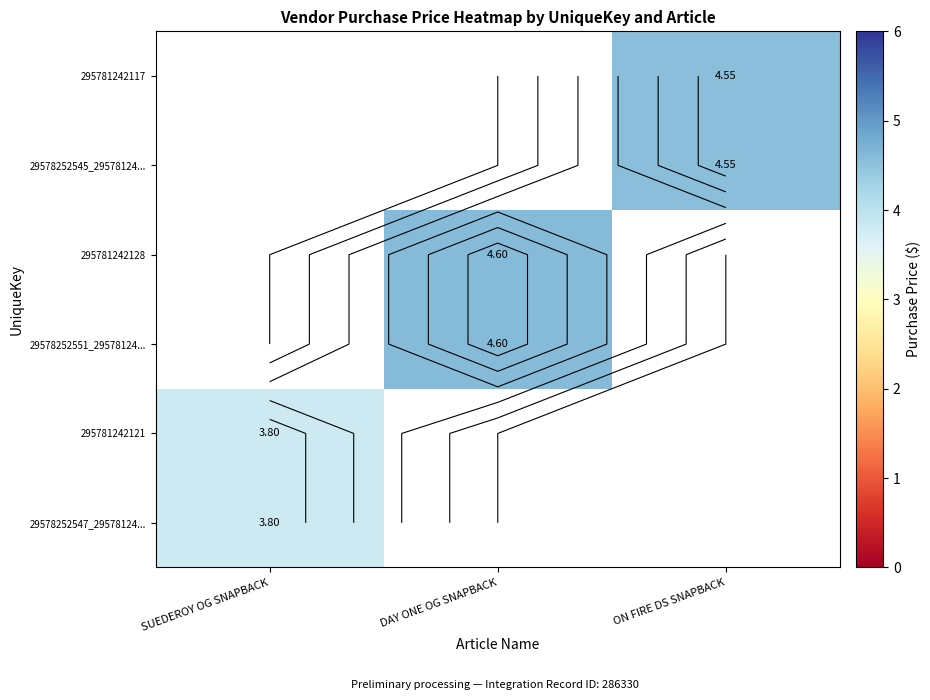

How many series are shown in this chart?

6